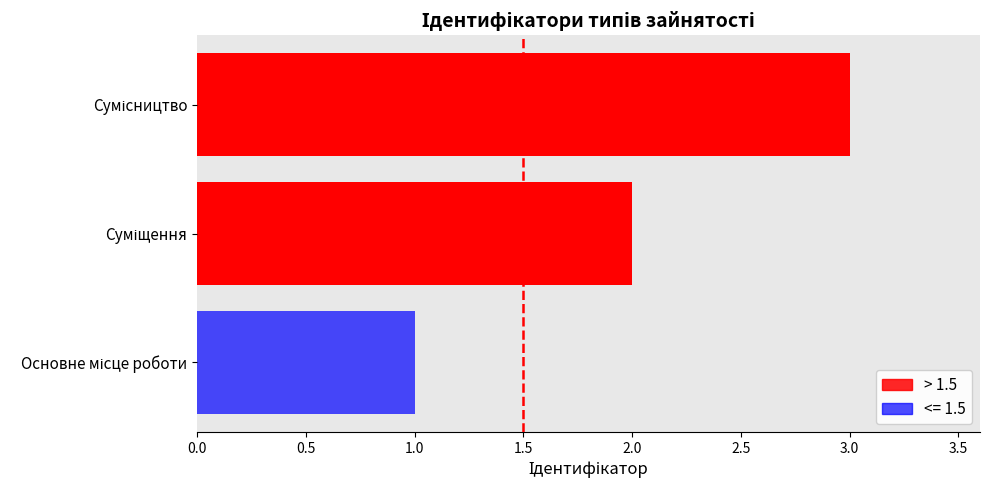

How many data points does each series have?

3